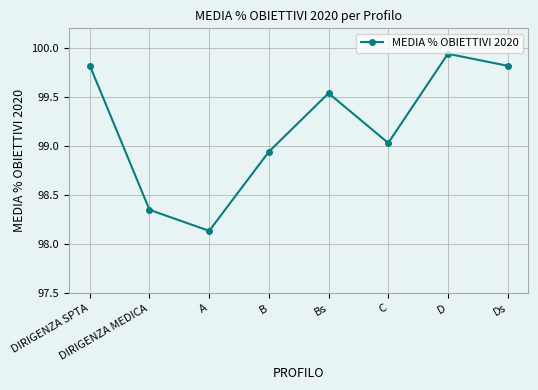

What is the label of the 3rd point from the left?

A